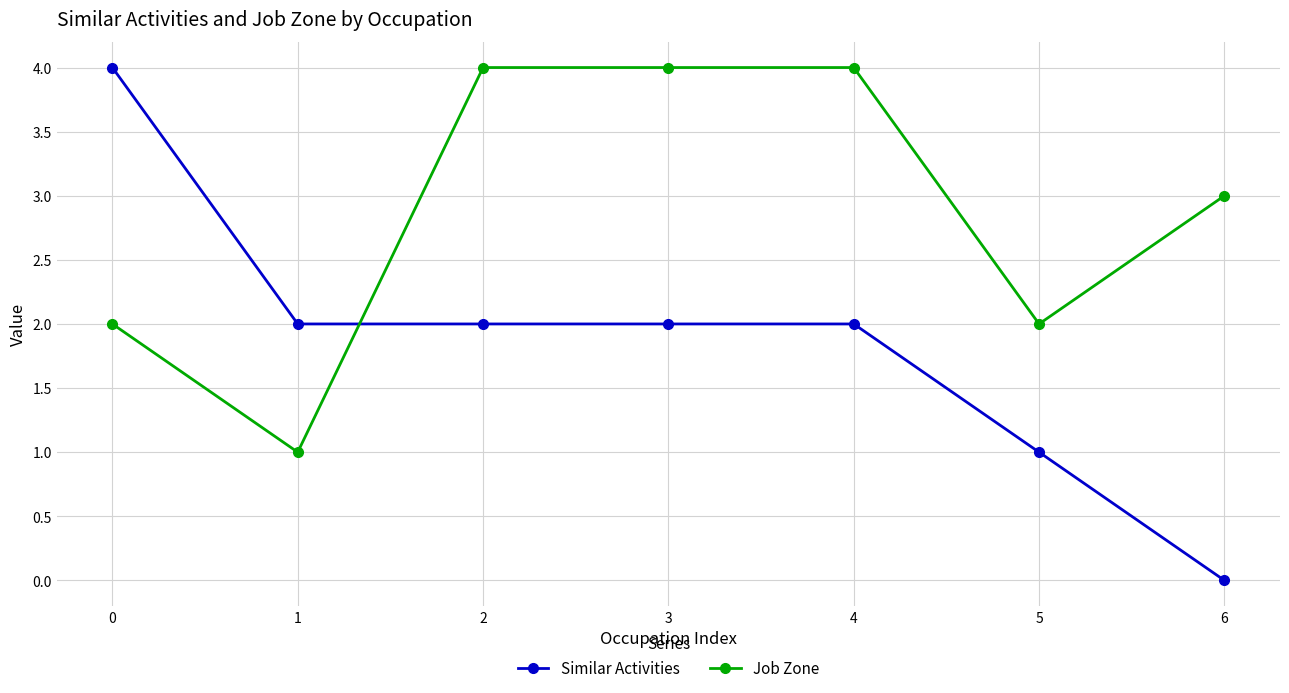

Rank the series by their average value, from lowest to highest.

Similar Activities, Job Zone